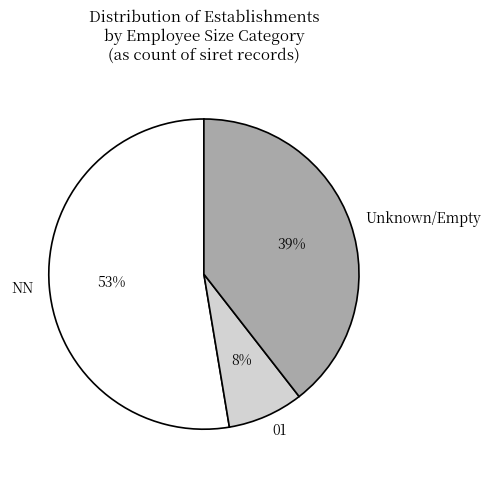

To the nearest percent, what is the combined percentage of 01 and NN?

61%